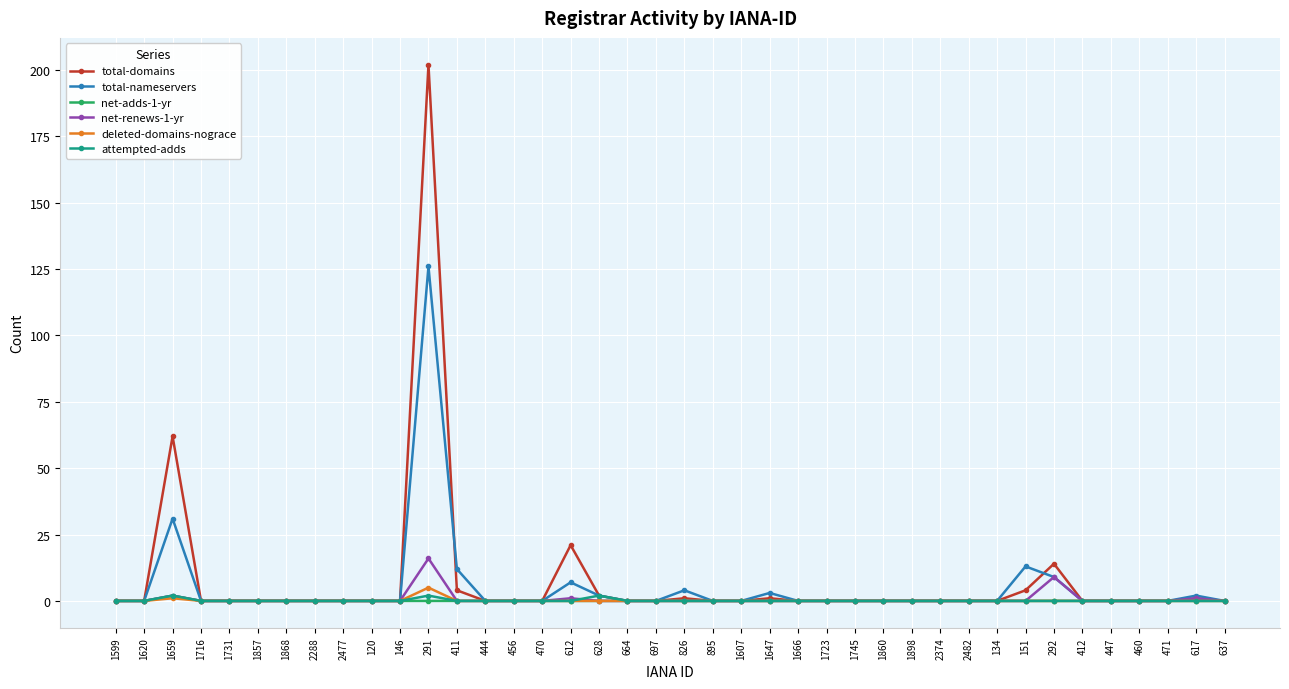

At which category is the sum across all series the highest?

291